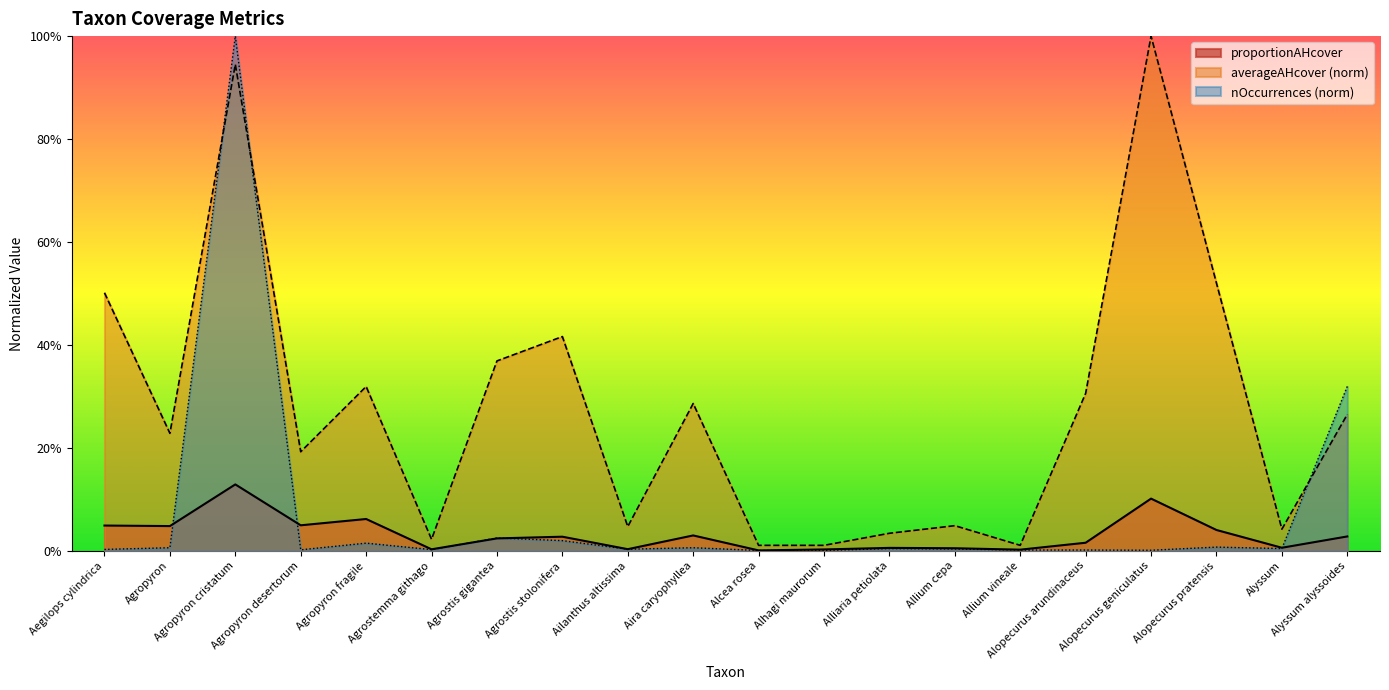

What is the label of the 5th point from the right?

Alopecurus arundinaceus